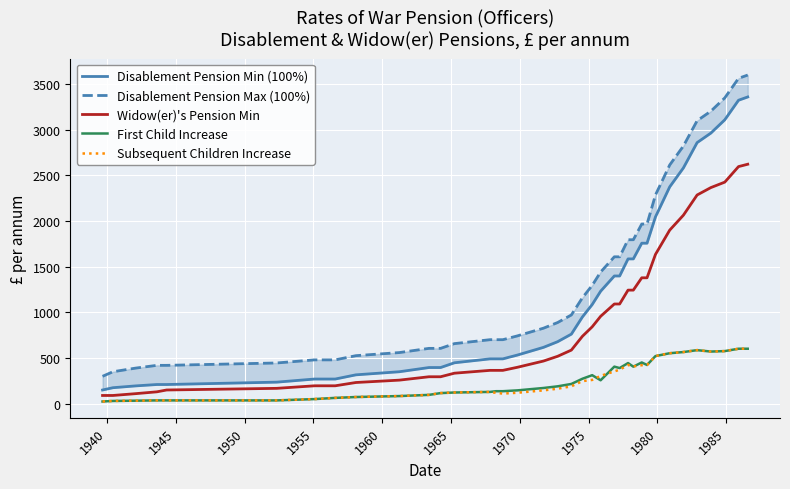

What is the value of the Disablement Pension Max (100%) point at the 12th from the left?

606.0